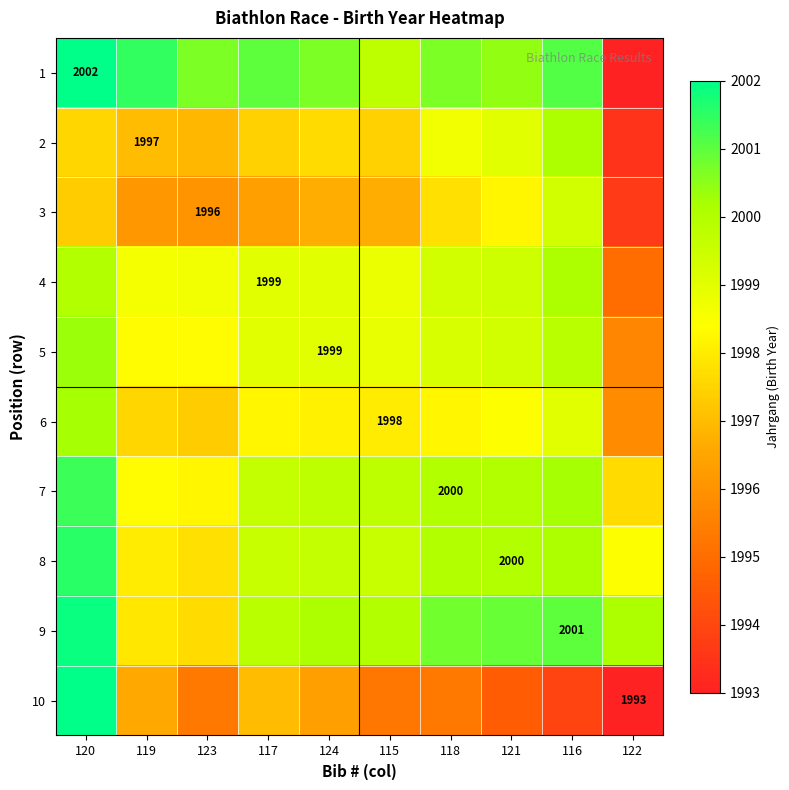

What value does the 8 series have at 123?

1997.8